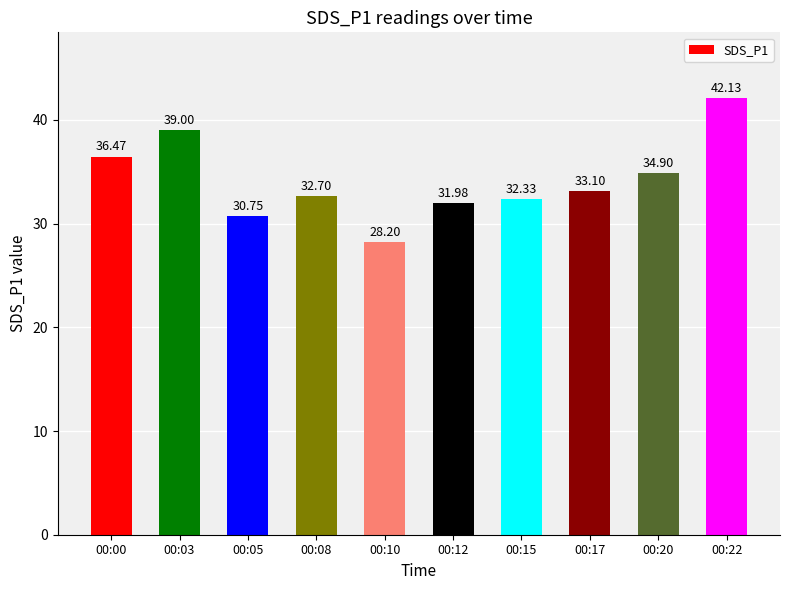

Are the bars grouped side by side (vs. stacked)?

No